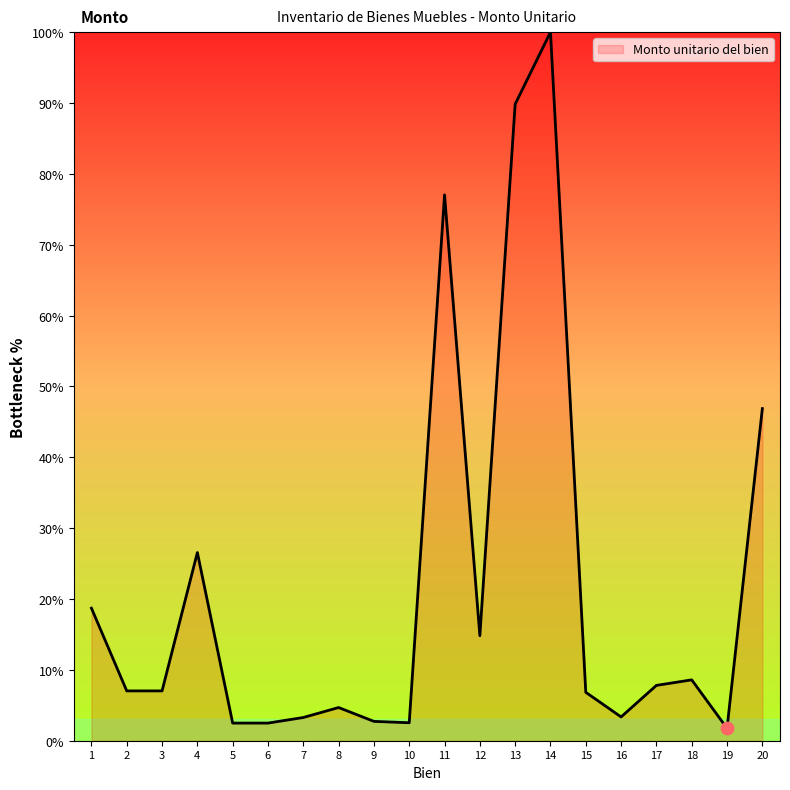

What is the change in value from 14 to 18?

-91.4